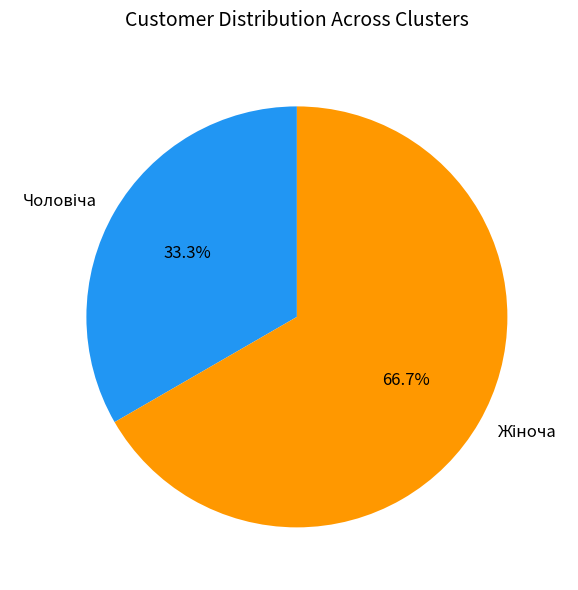

Is there a majority slice in this chart?

Yes